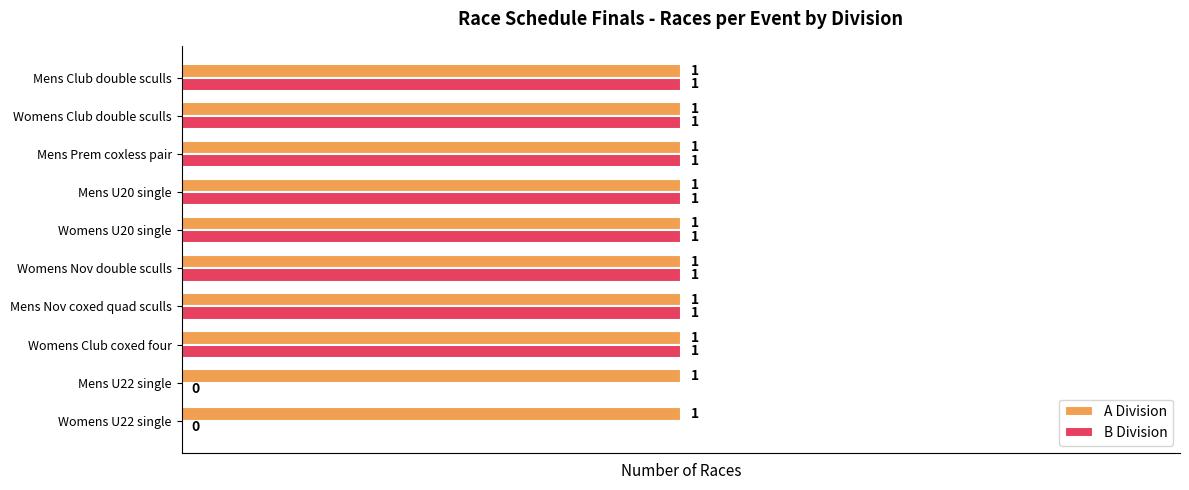

The value of A Division at Mens U20 single is 1. True or false?

True